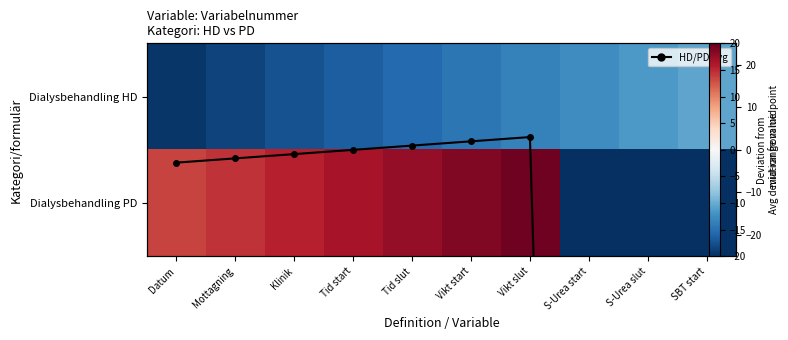

Which series has the widest spread of values?

Dialysbehandling PD